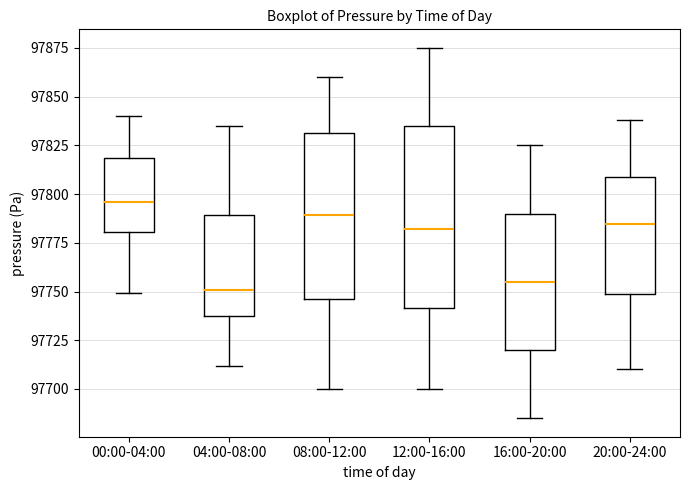

Where does the lower whisker of the box for 12:00-16:00 end on the y-axis? The values are not printed on the chart, so give them approximately, as read against the axis.

97700